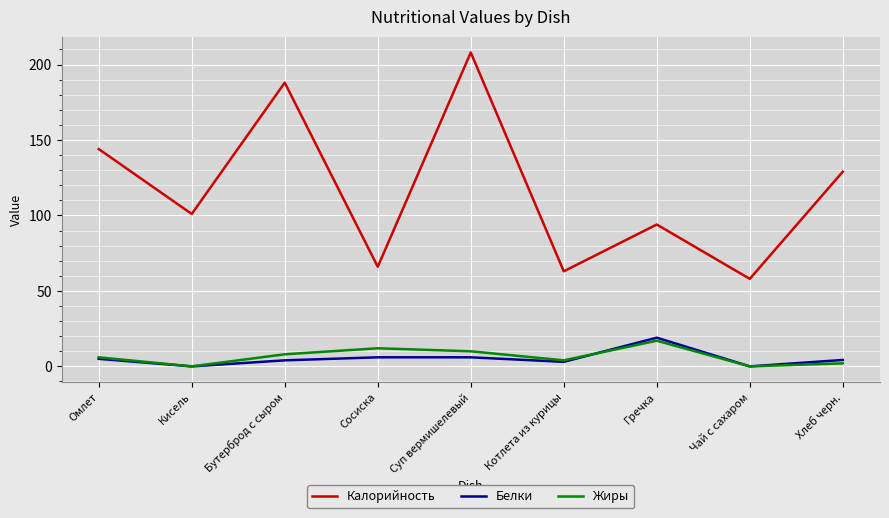

Which category has the highest value across all series?

Суп вермишелевый